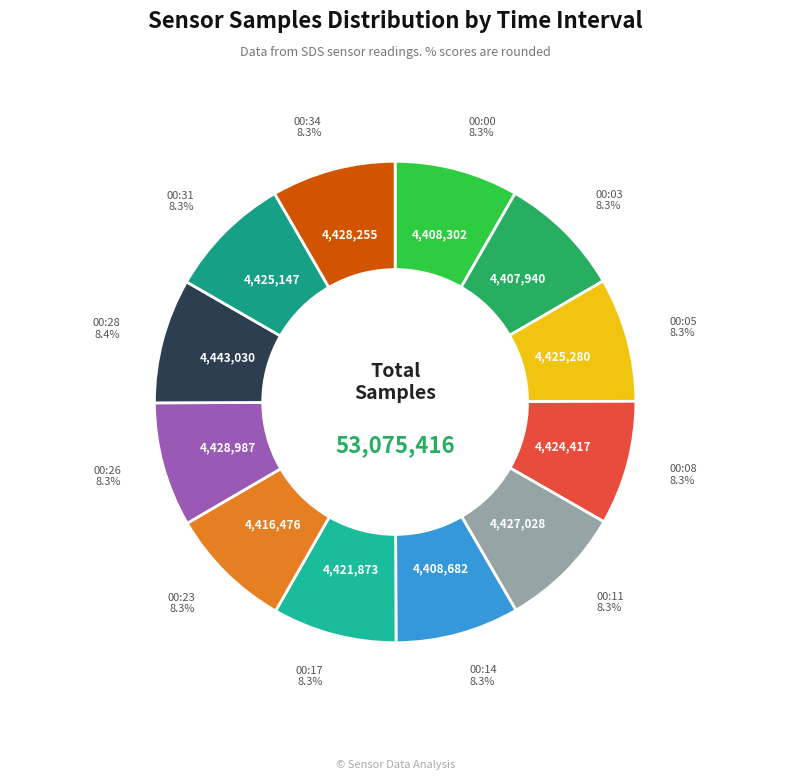

Which category has the biggest portion of the pie?

00:28